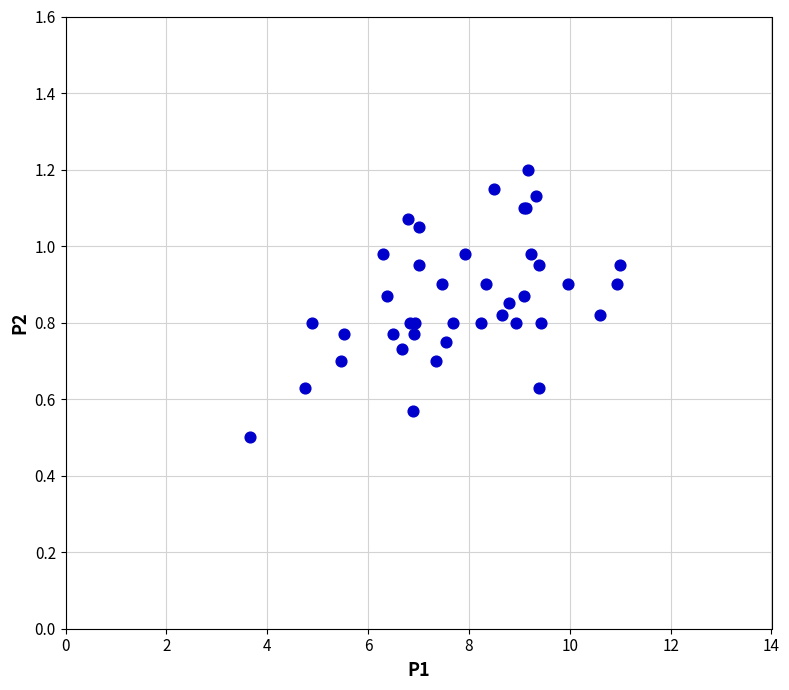

What Y value in the scatter plot is closest to 0?

0.5